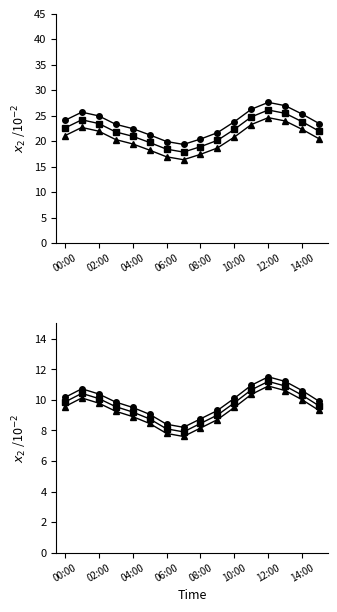

What position from the left is 04:00?

5